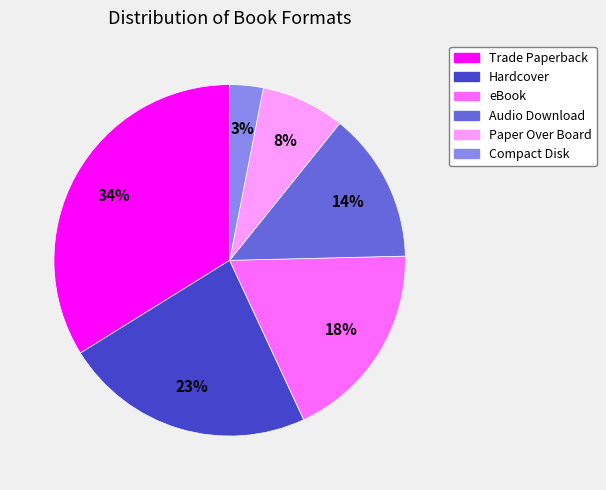

How many segments does this pie chart have?

6